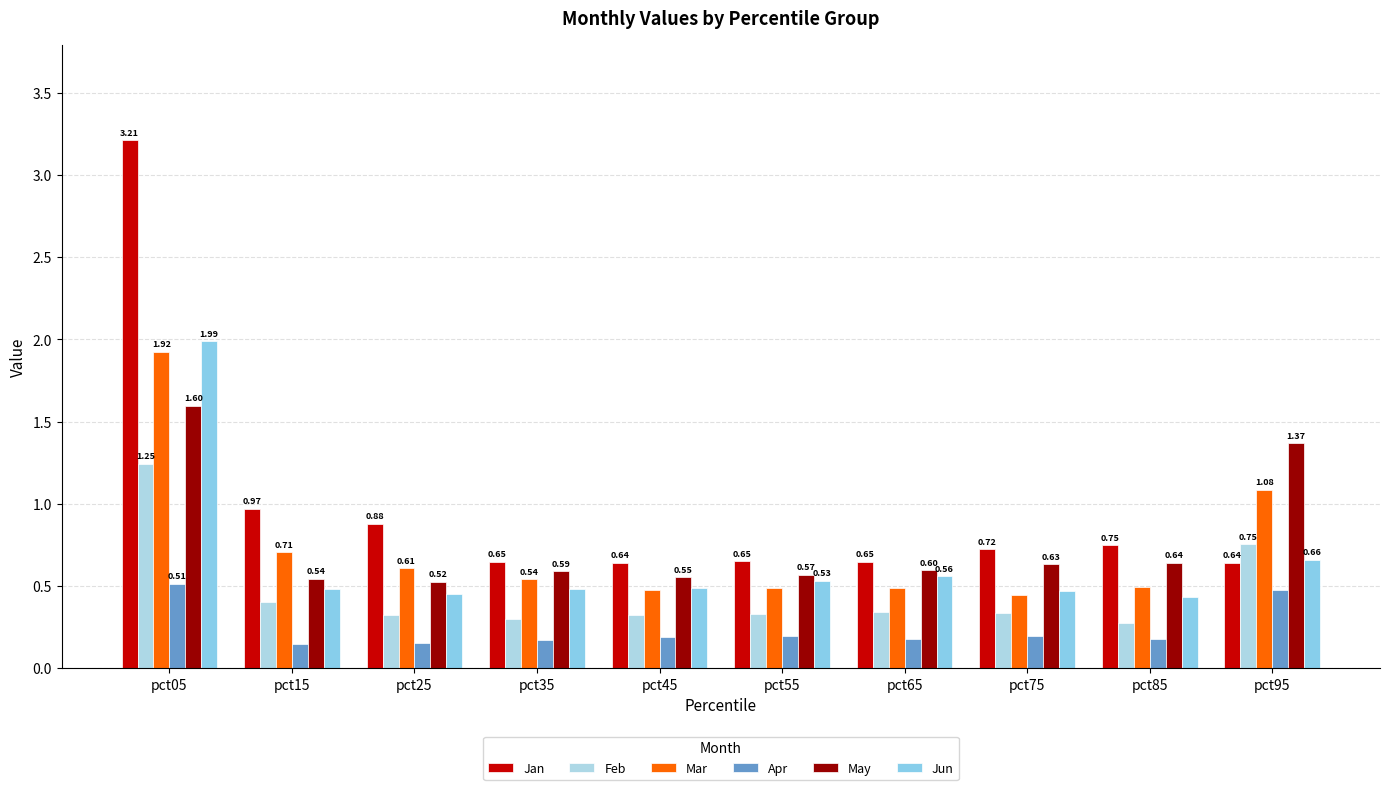

Reading left to right, extract all data points from this chart.

Jan: pct05=3.2	pct15=1.0	pct25=0.9	pct35=0.6	pct45=0.6	pct55=0.6	pct65=0.6	pct75=0.7	pct85=0.7	pct95=0.6
Feb: pct05=1.2	pct15=0.4	pct25=0.3	pct35=0.3	pct45=0.3	pct55=0.3	pct65=0.3	pct75=0.3	pct85=0.3	pct95=0.8
Mar: pct05=1.9	pct15=0.7	pct25=0.6	pct35=0.5	pct45=0.5	pct55=0.5	pct65=0.5	pct75=0.4	pct85=0.5	pct95=1.1
Apr: pct05=0.5	pct15=0.1	pct25=0.2	pct35=0.2	pct45=0.2	pct55=0.2	pct65=0.2	pct75=0.2	pct85=0.2	pct95=0.5
May: pct05=1.6	pct15=0.5	pct25=0.5	pct35=0.6	pct45=0.6	pct55=0.6	pct65=0.6	pct75=0.6	pct85=0.6	pct95=1.4
Jun: pct05=2.0	pct15=0.5	pct25=0.5	pct35=0.5	pct45=0.5	pct55=0.5	pct65=0.6	pct75=0.5	pct85=0.4	pct95=0.7